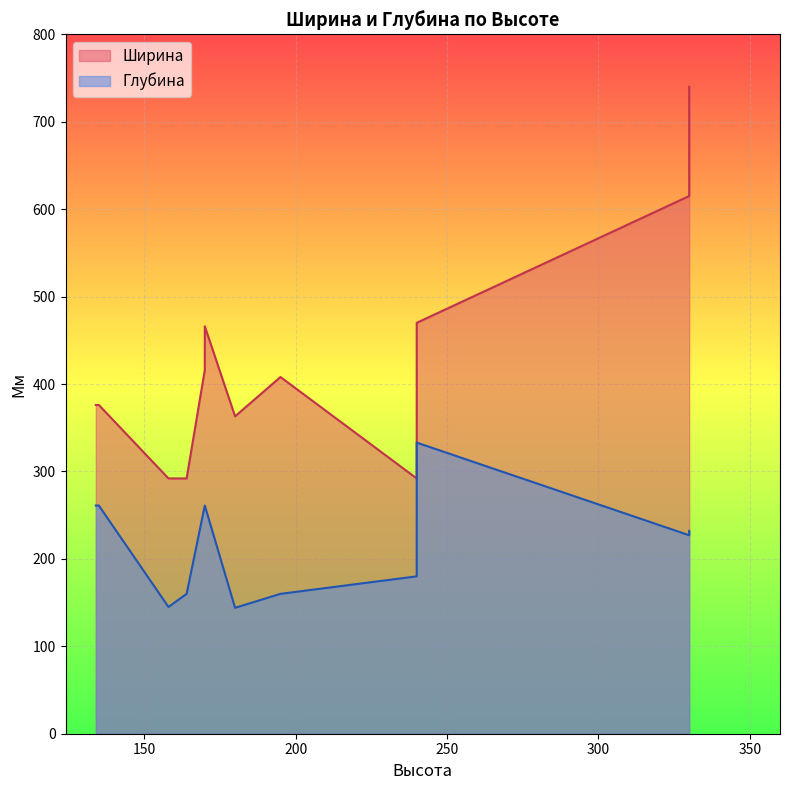

The Глубина series shows 103 at 330. True or false?

False